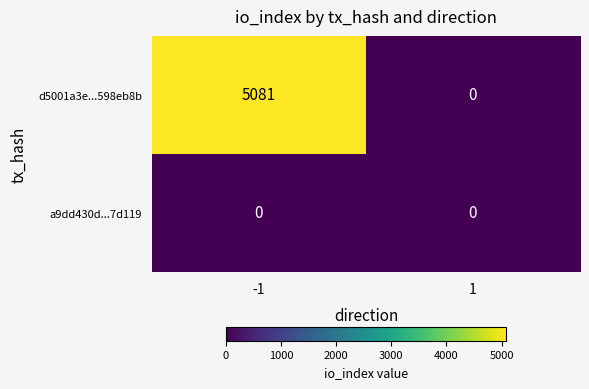

The value of d5001a3e...598eb8b at -1 is 5081. True or false?

True